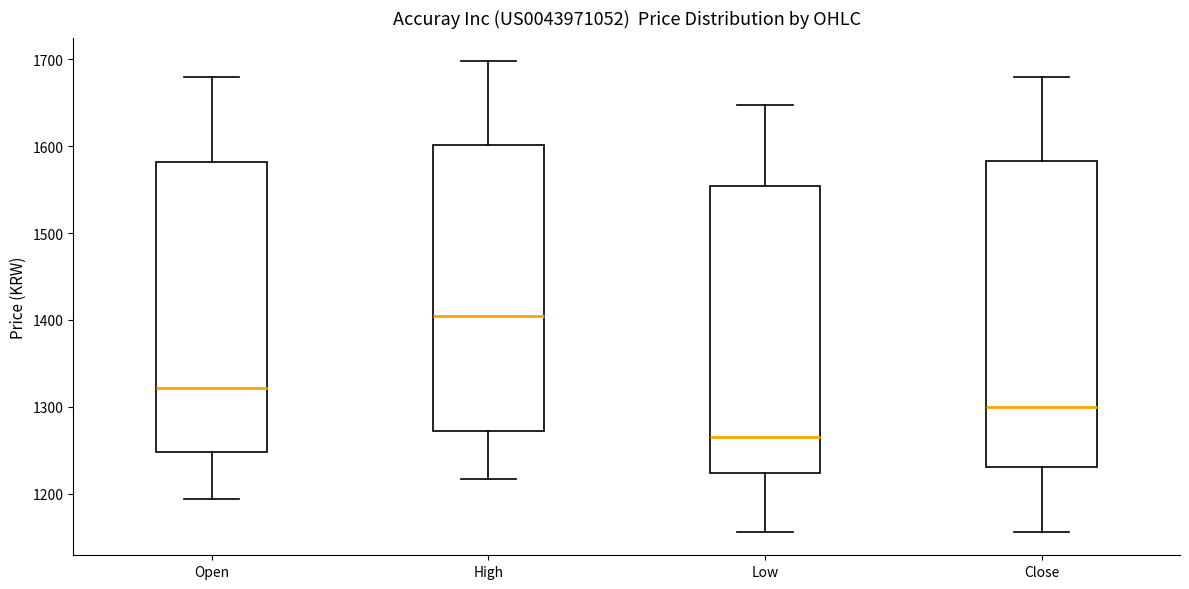

Which box's median line is the lowest?

Low